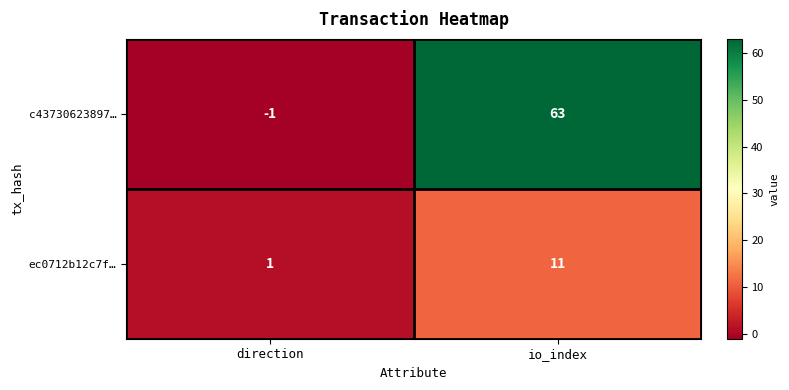

Reading right to left, extract all data points from this chart.

c43730623897…: io_index=63	direction=-1
ec0712b12c7f…: io_index=11	direction=1